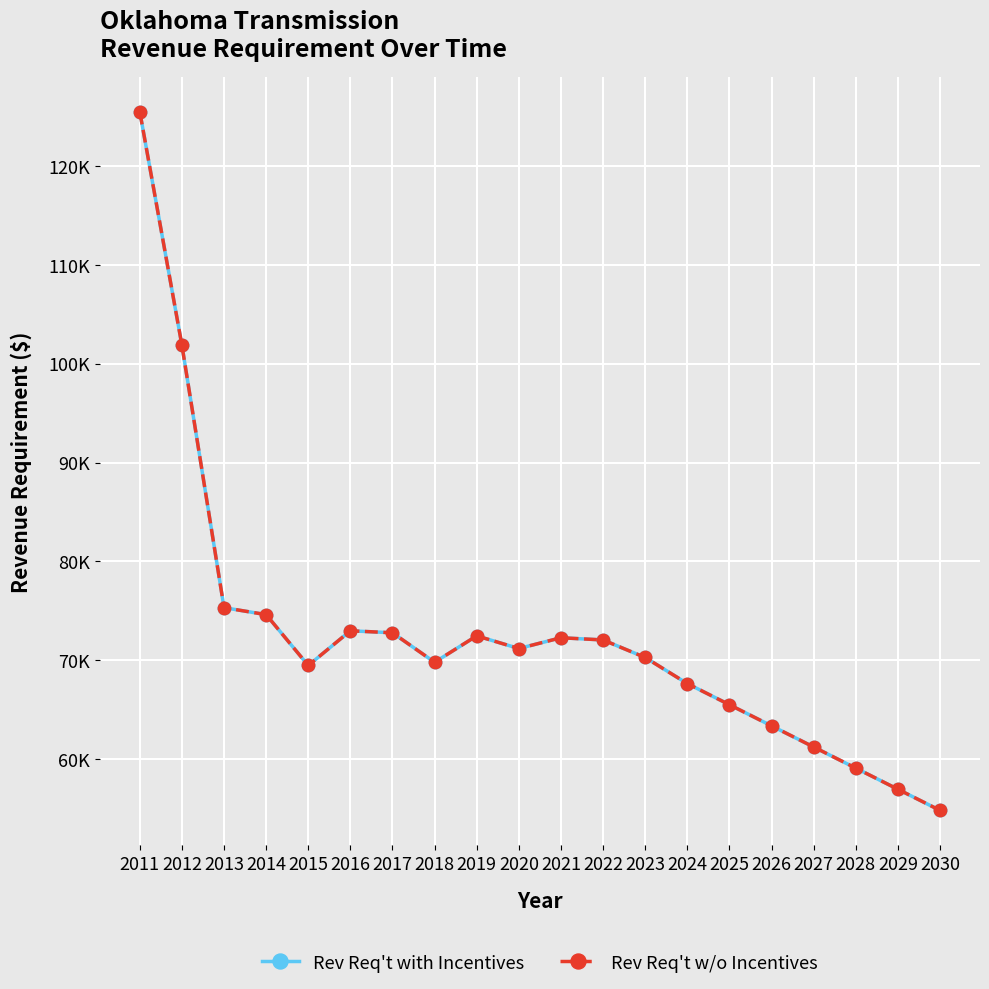

Is this an area chart (filled region under the line)?

No